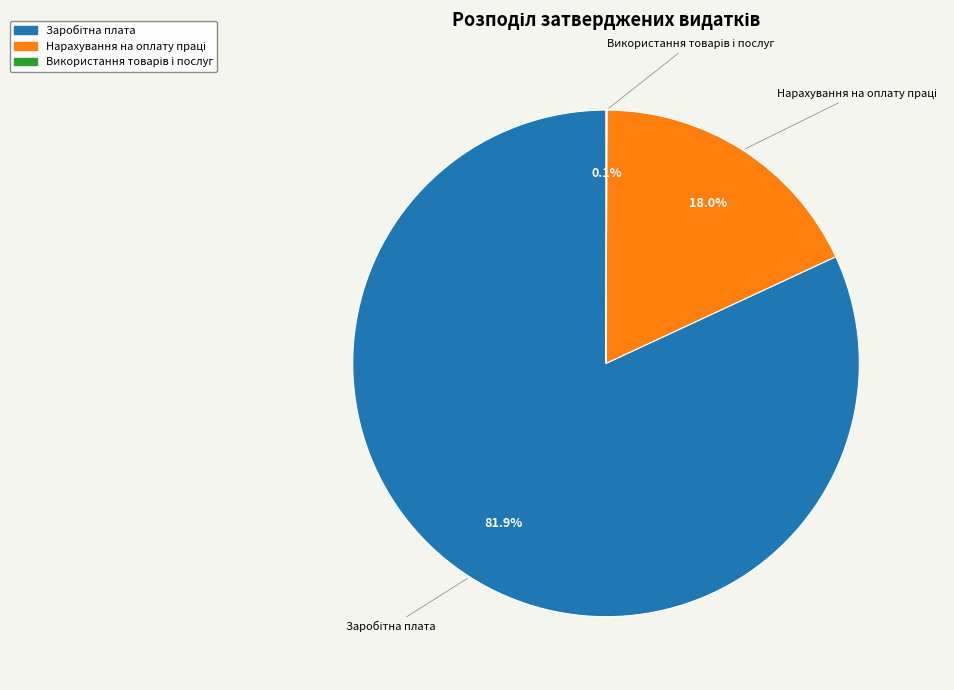

Does any single category account for the majority?

Yes